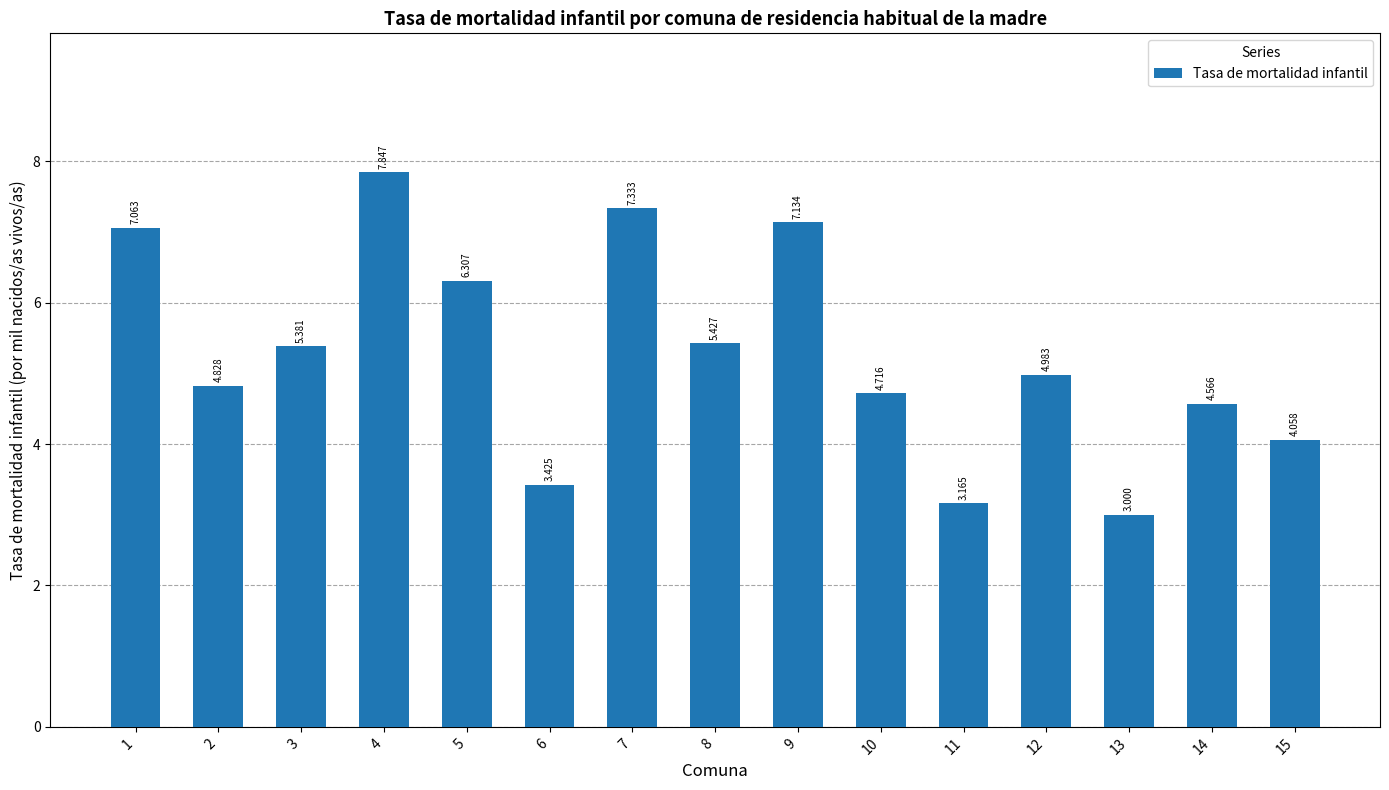

Which label corresponds to the largest value in the chart?

4